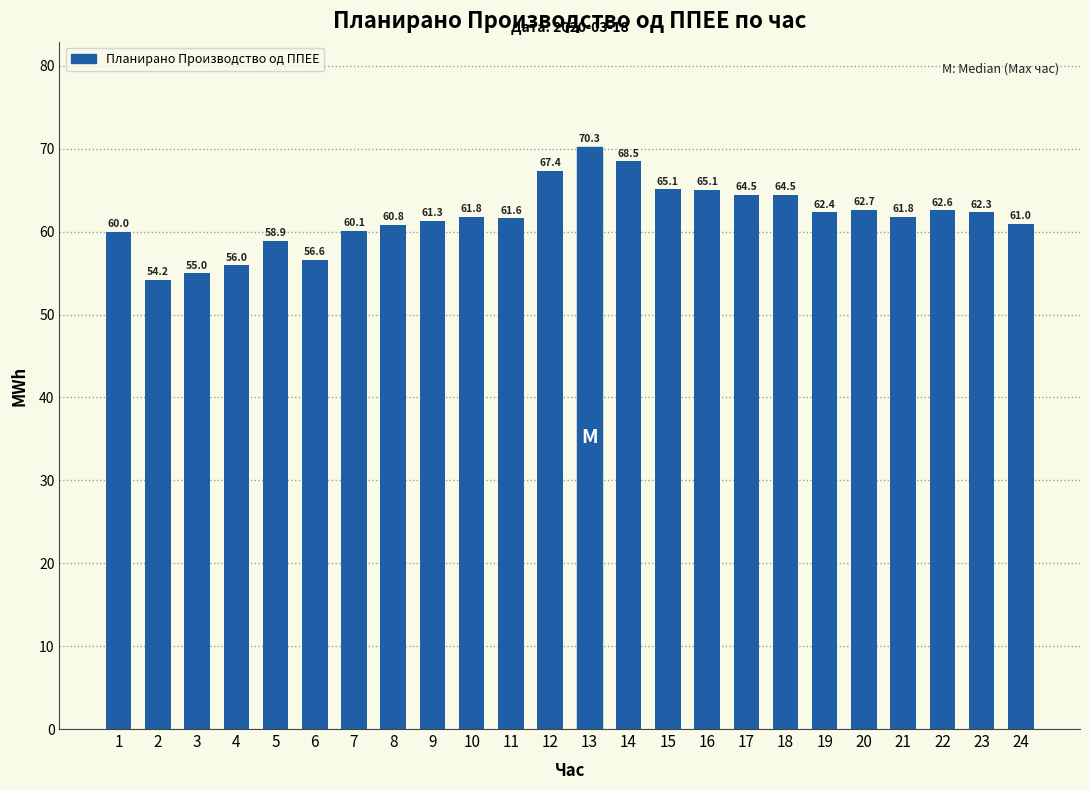

True or false: the data shows 99.9 at 6.

False